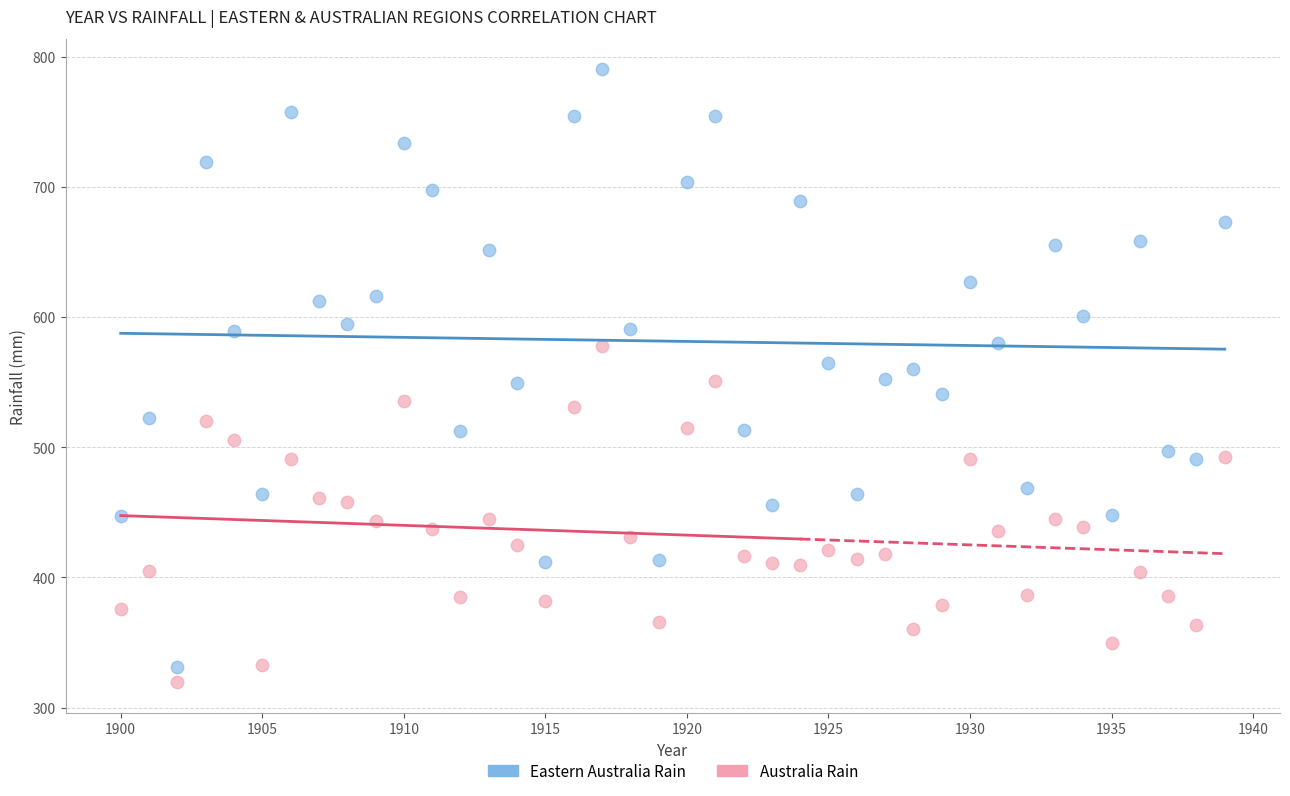

Which series reaches the maximum Y coordinate?

Eastern Australia Rain